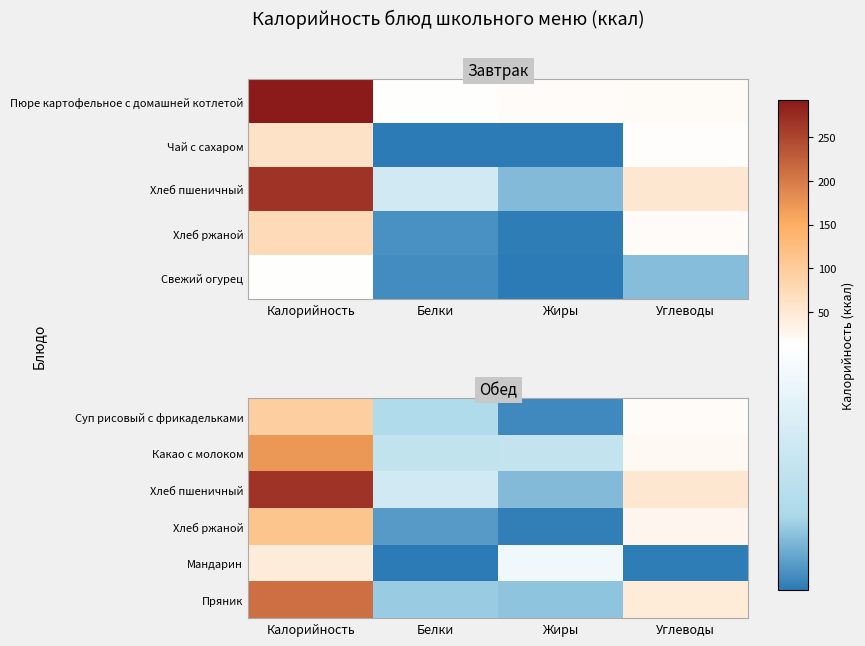

At how many categories does at least one series exceed 130?

1